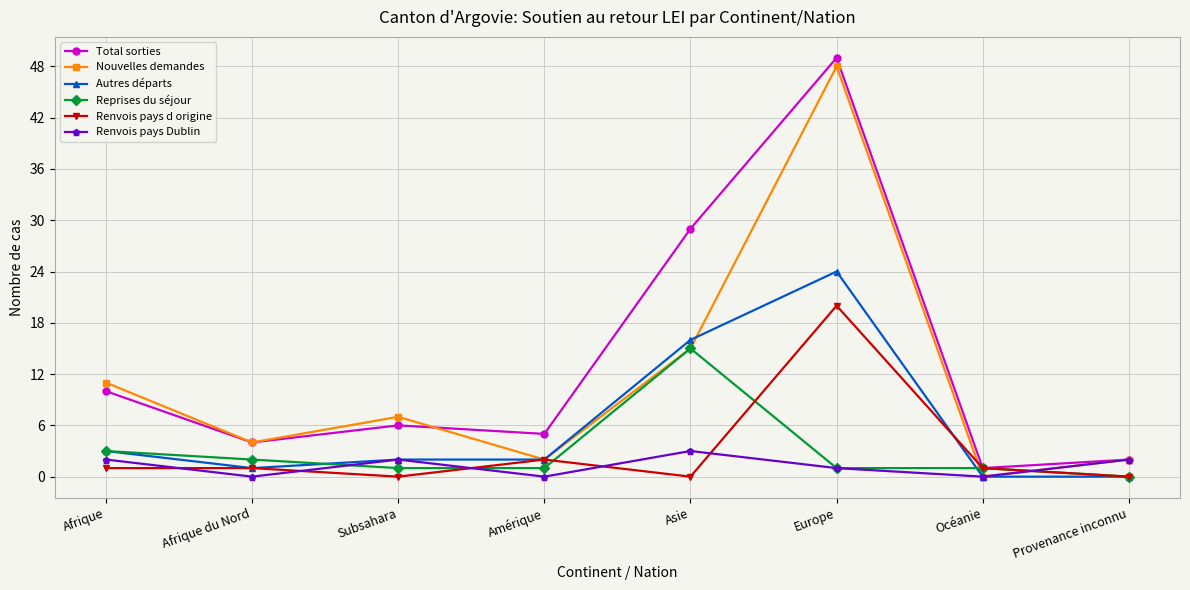

Reading left to right, transcribe all the data shown in this chart.

Total sorties: 10	4	6	5	29	49	1	2
Nouvelles demandes: 11	4	7	2	15	48	0	2
Autres départs: 3	1	2	2	16	24	0	0
Reprises du séjour: 3	2	1	1	15	1	1	0
Renvois pays d origine: 1	1	0	2	0	20	1	0
Renvois pays Dublin: 2	0	2	0	3	1	0	2